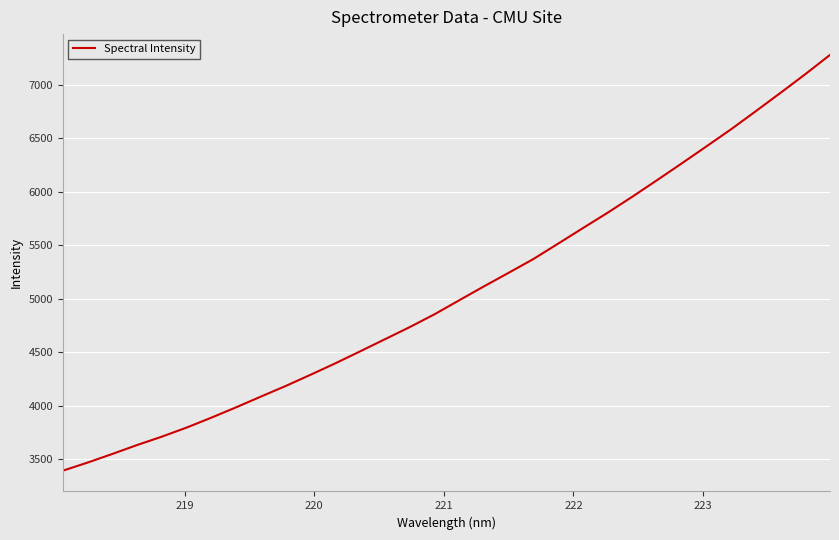

What is the greatest value displayed?

7280.9